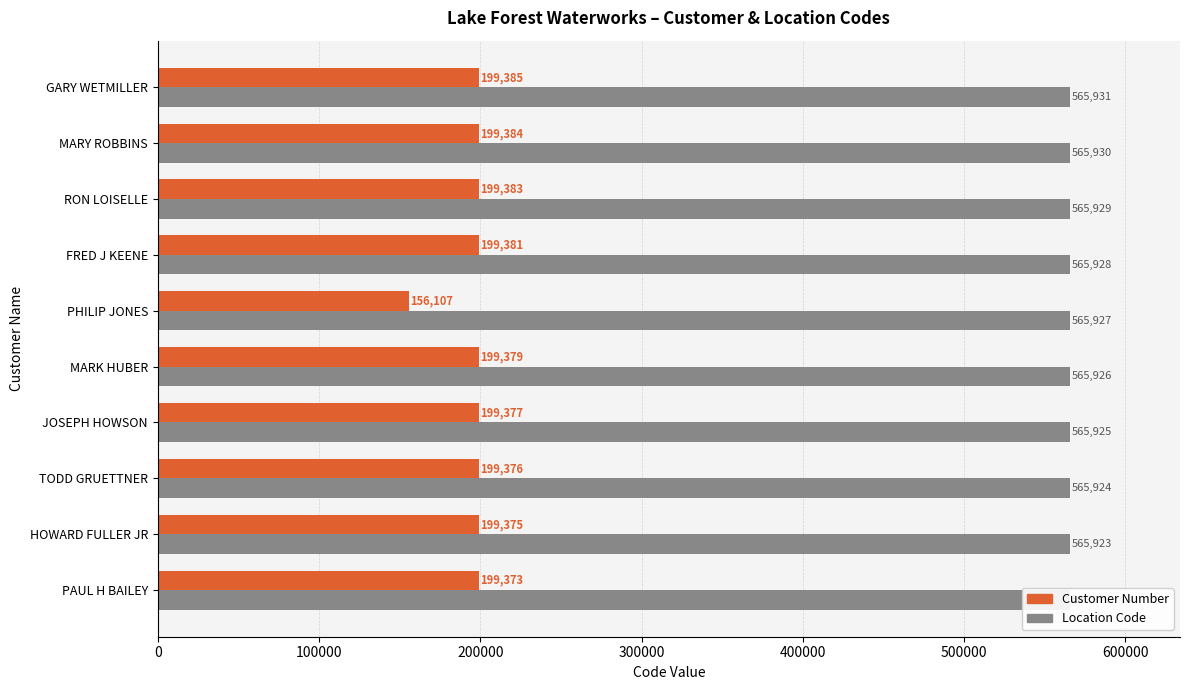

At how many categories does at least one series exceed 364131?

10